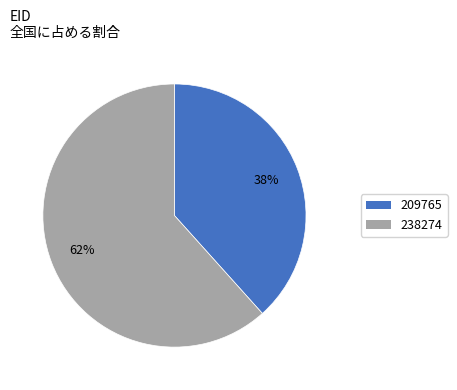

Do 238274 and 209765 together represent more than half of the pie?

Yes